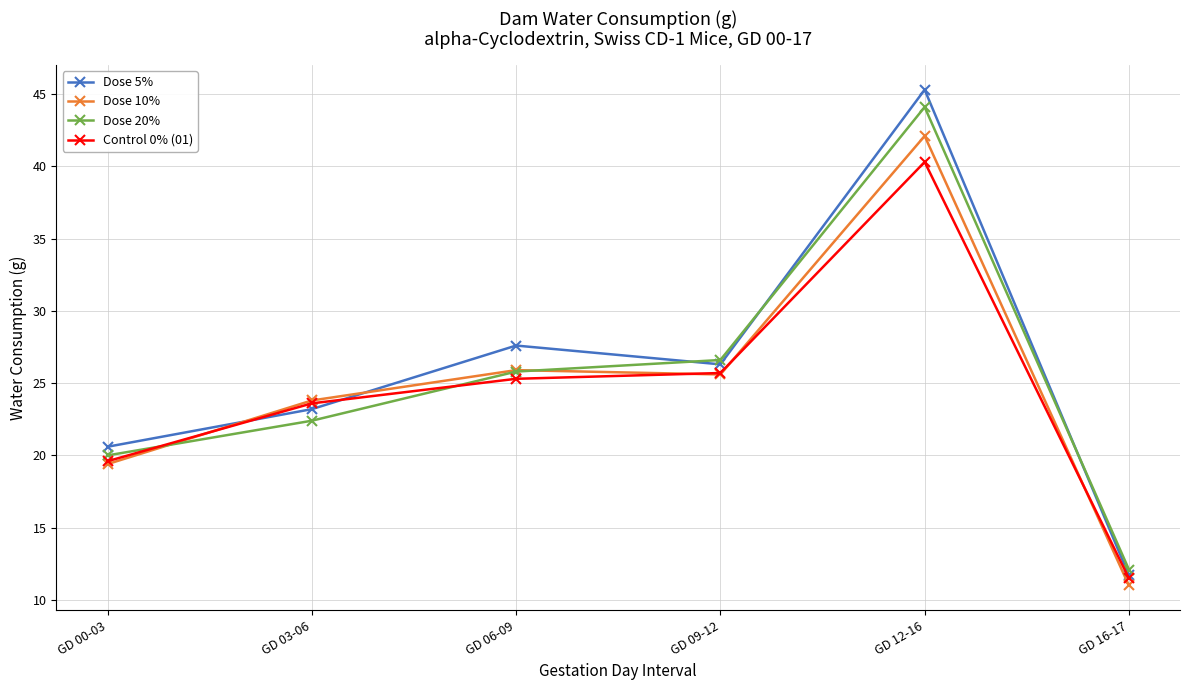

True or false: Dose 20% and Dose 10% cross at least once.

True